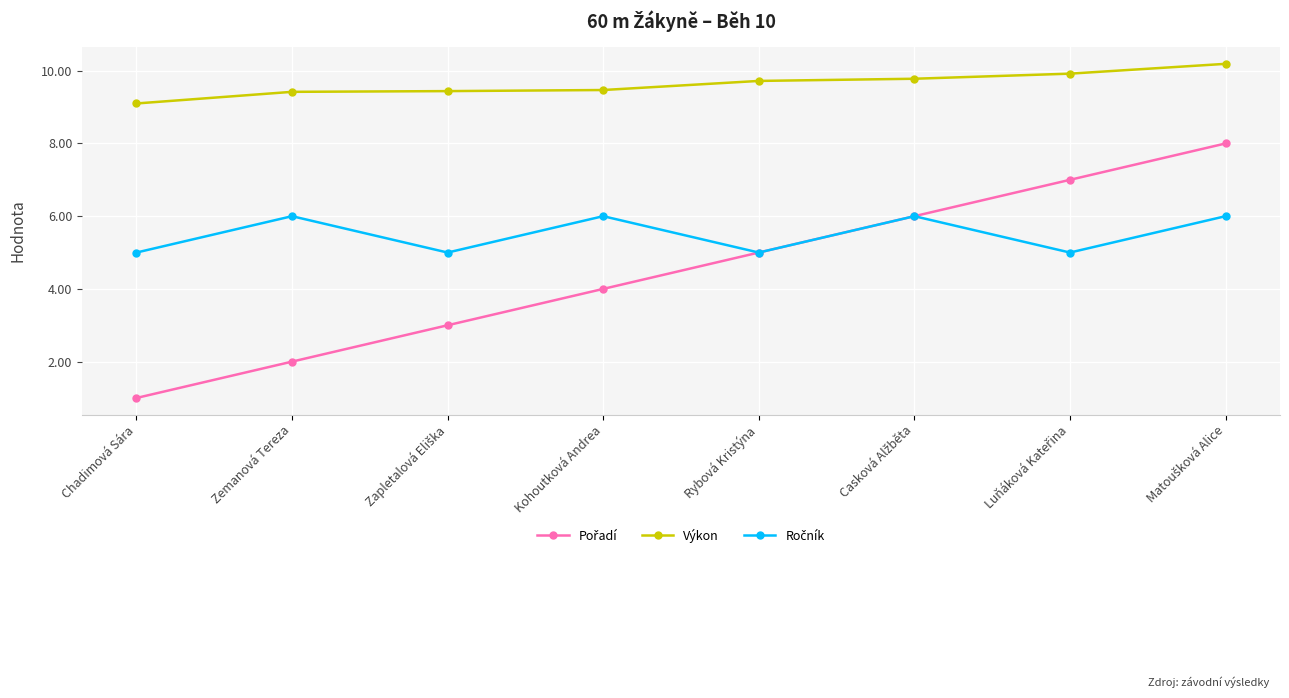

What is the total value across all series at Chadimová Sára?

15.1